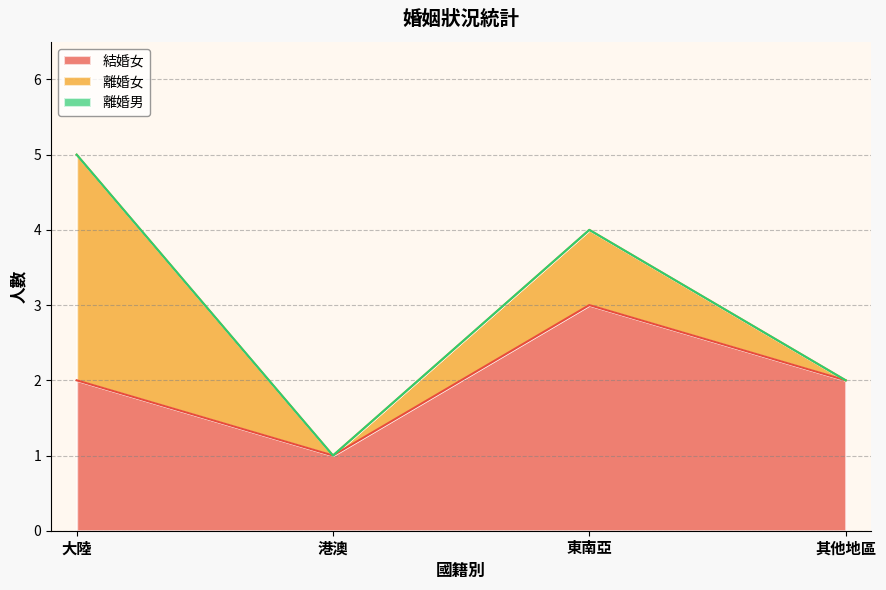

Reading left to right, what are all the values shown in this chart?

結婚女: 2	1	3	2
離婚女: 3	0	1	0
離婚男: 0	0	0	0